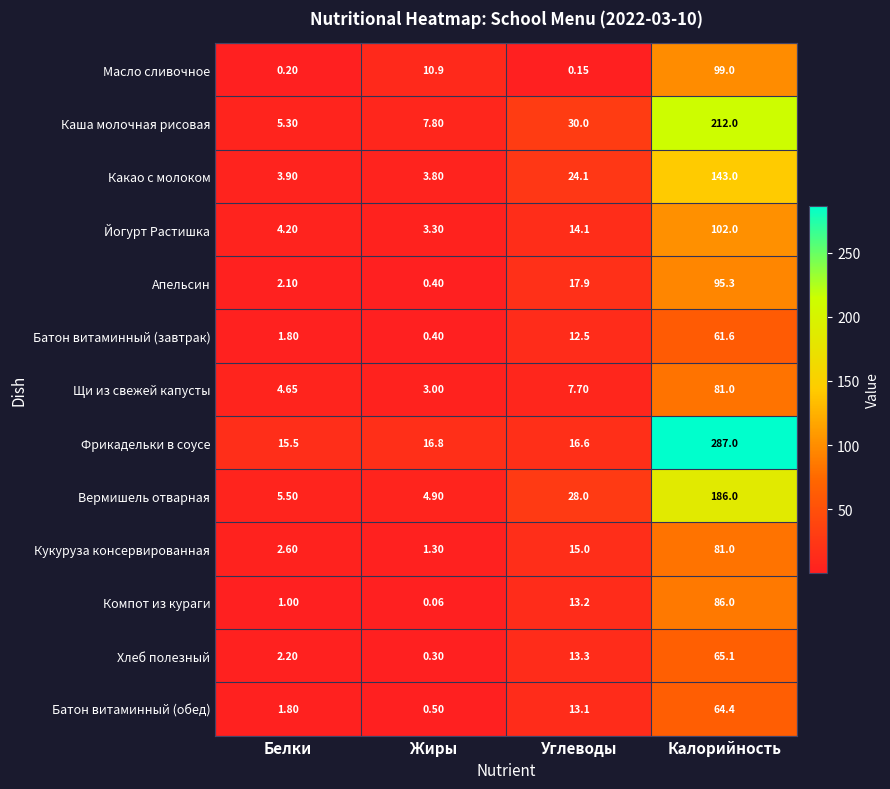

Which series changed the most between Белки and Углеводы?

Каша молочная рисовая